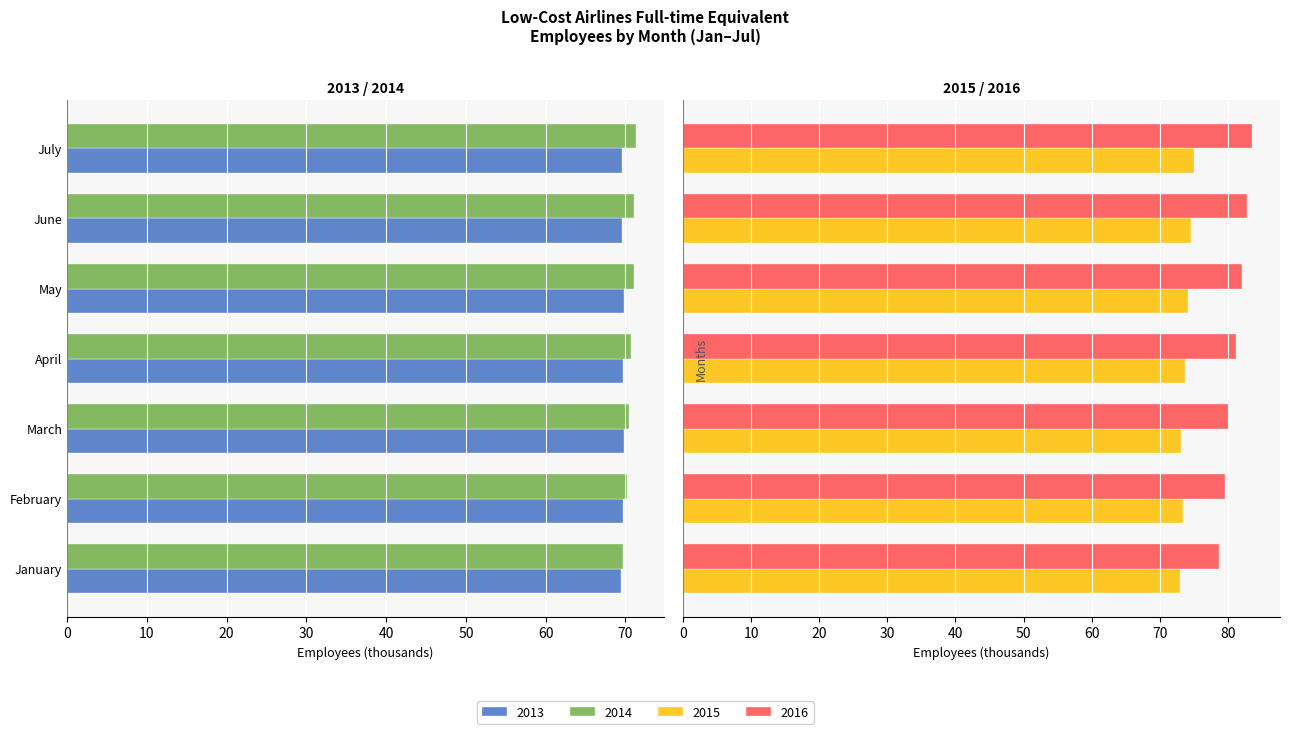

Which has a higher value, April or January?

January